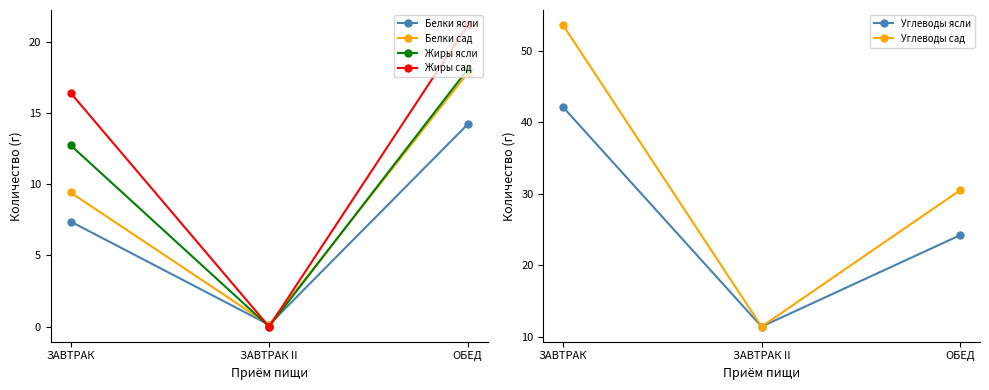

What are all the series names shown in the legend?

Белки ясли, Белки сад, Жиры ясли, Жиры сад, Углеводы ясли, Углеводы сад